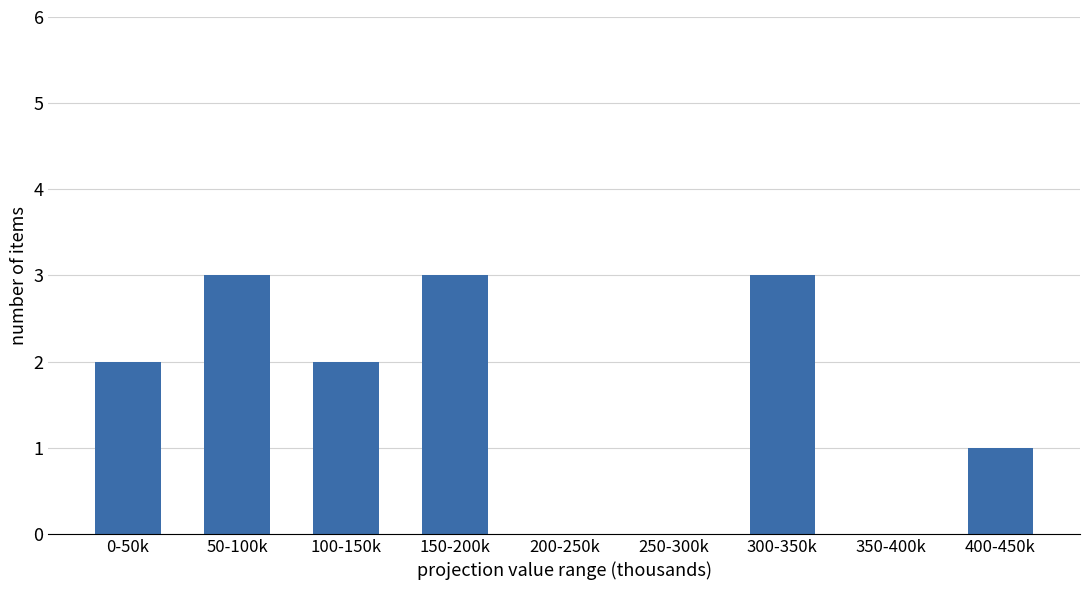

Reading right to left, extract all data points from this chart.

400-450k=1	350-400k=0	300-350k=3	250-300k=0	200-250k=0	150-200k=3	100-150k=2	50-100k=3	0-50k=2